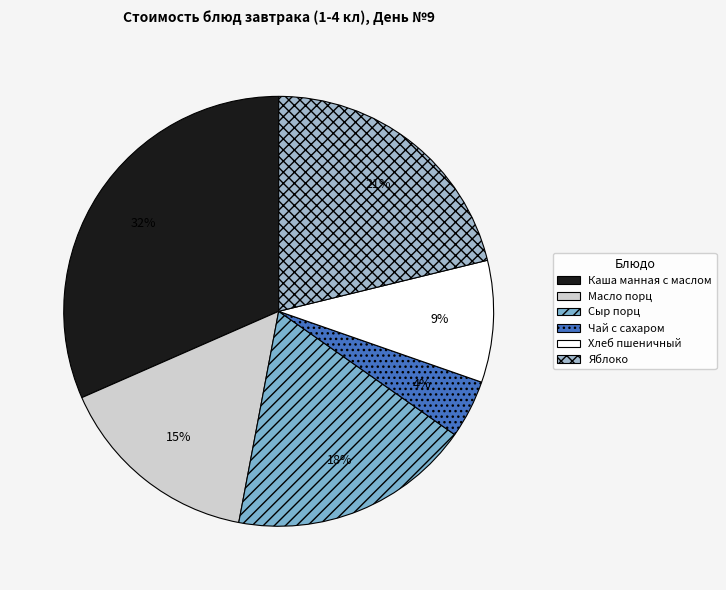

To the nearest percent, what percentage of the pie is Чай с сахаром?

4%